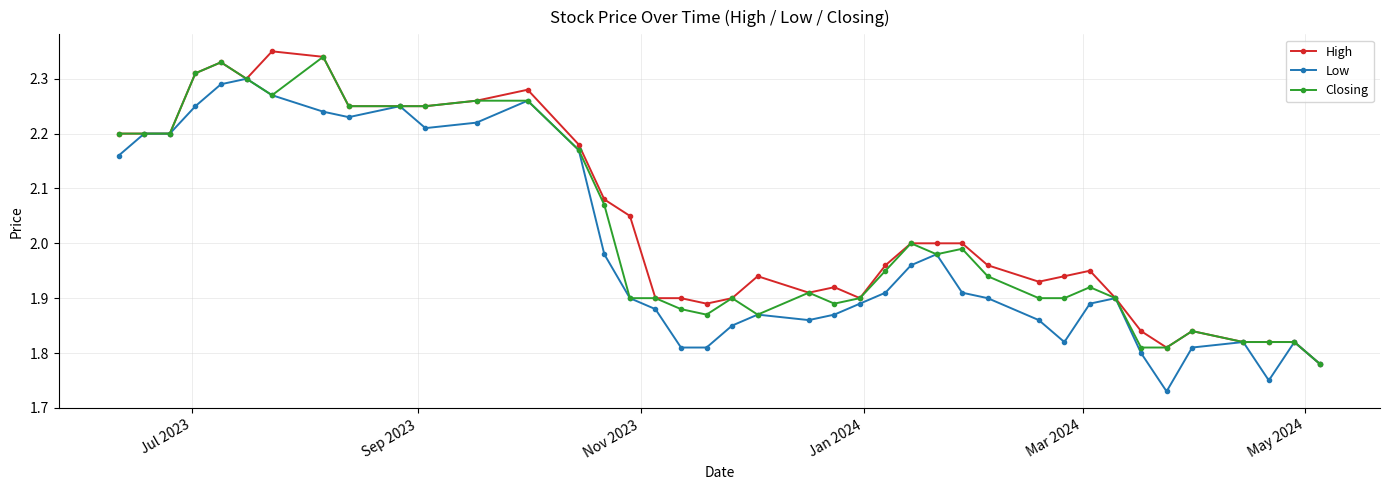

Is this an area chart (filled region under the line)?

No